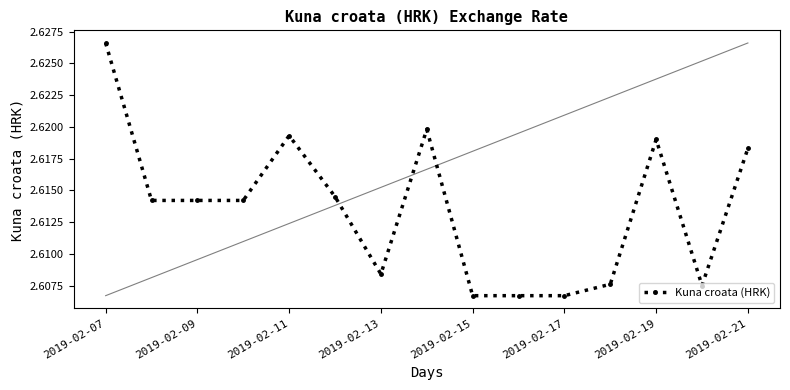

True or false: Kuna croata (HRK) has more than 1 interior local peaks.

True